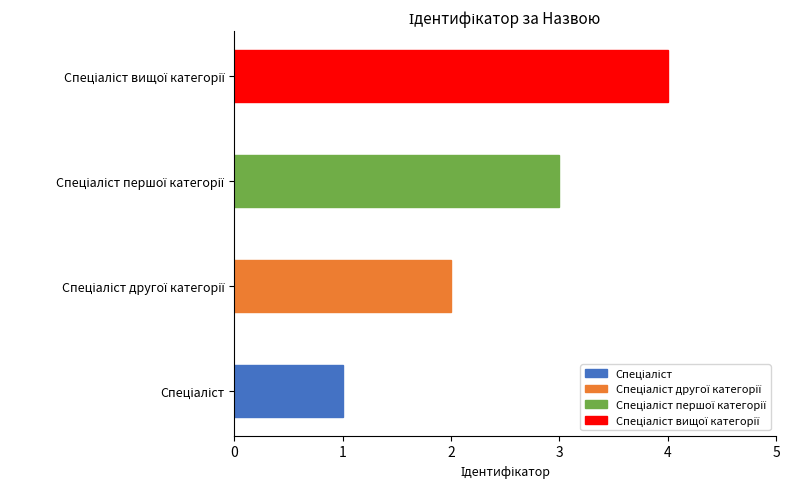

What is the maximum value shown in the chart?

4